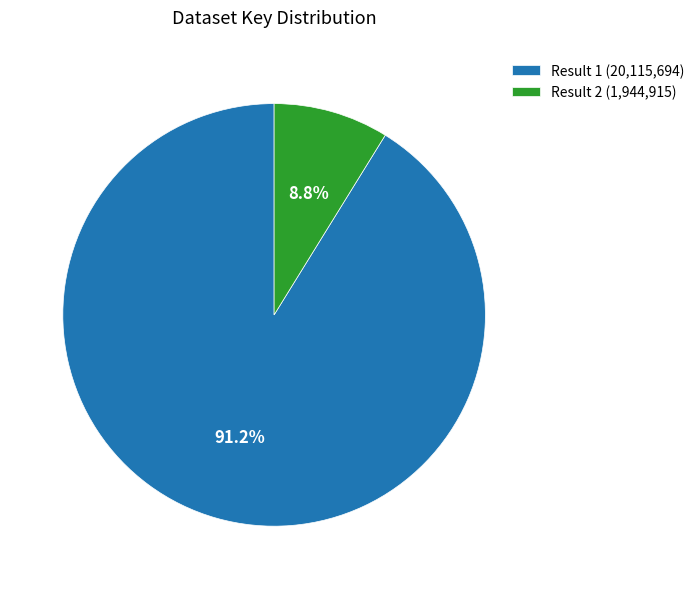

Is Result 1 (20,115,694) the majority of the pie?

Yes